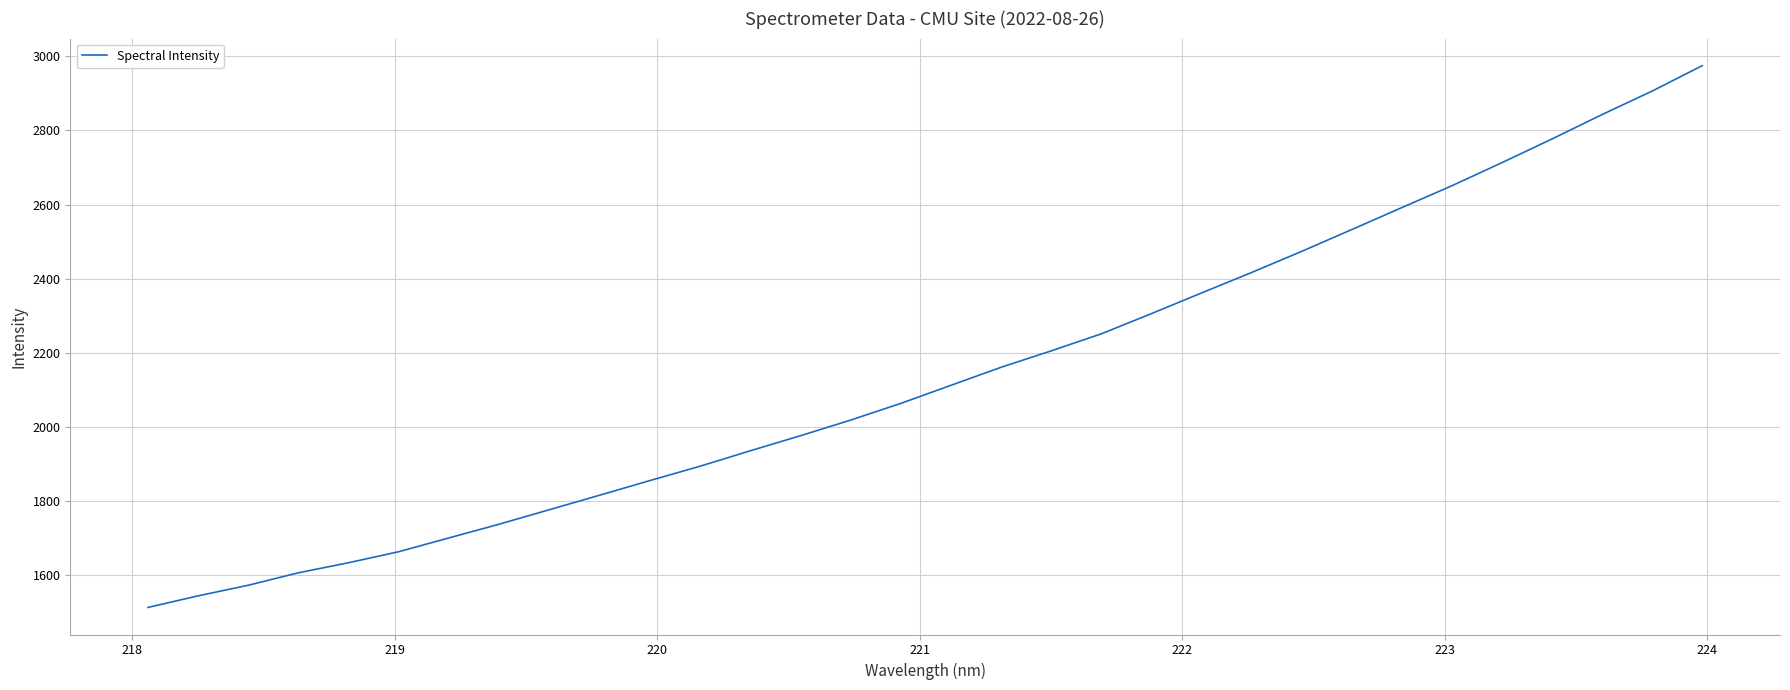

What is the maximum value shown in the chart?

2975.0